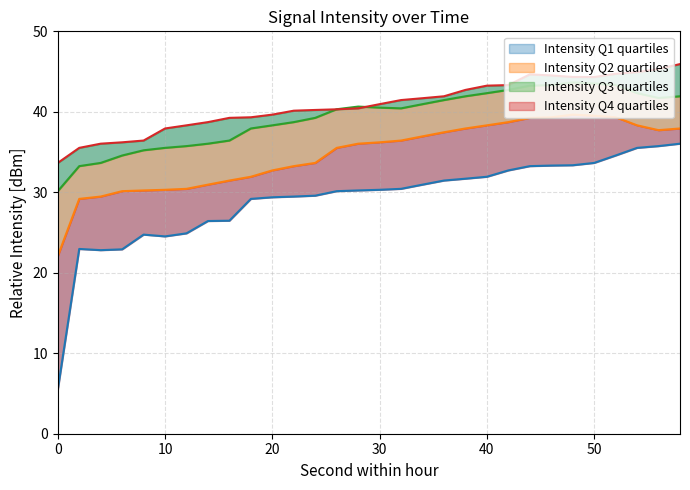

At which category does Intensity Q1 reach its first local valley?

4